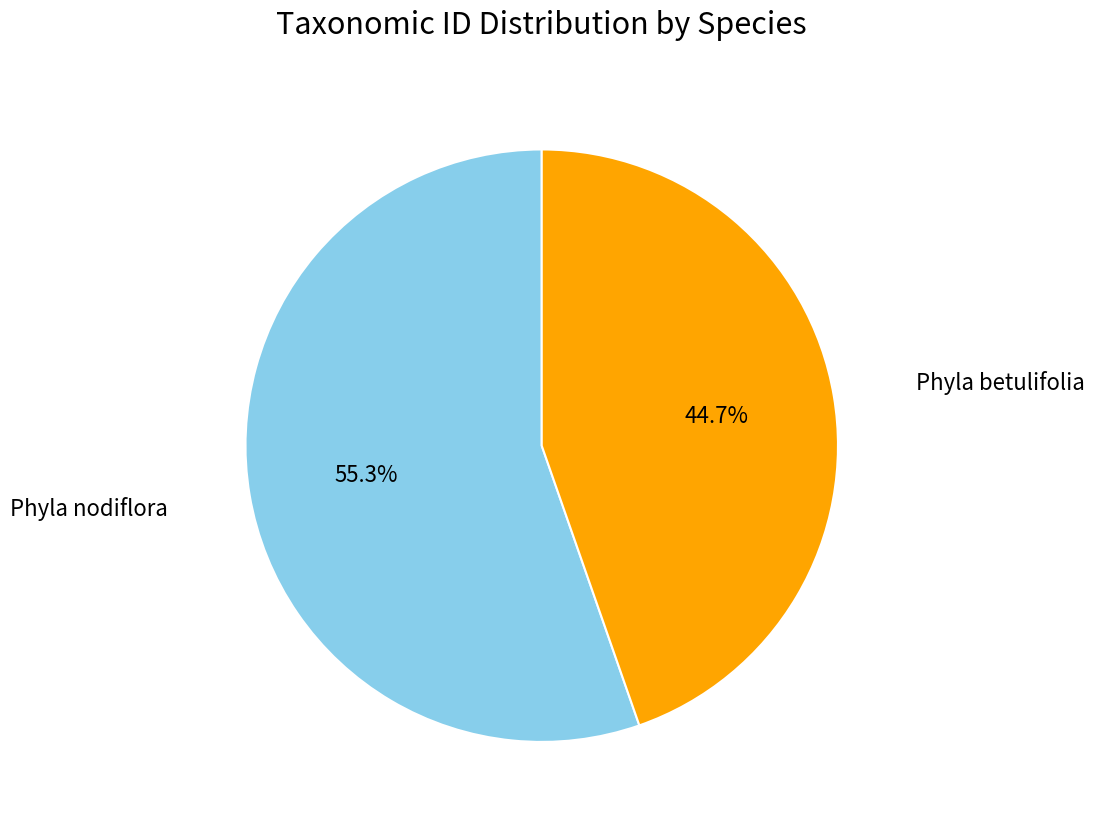

What is the ratio of the value at Phyla betulifolia to the value at Phyla nodiflora?

0.8